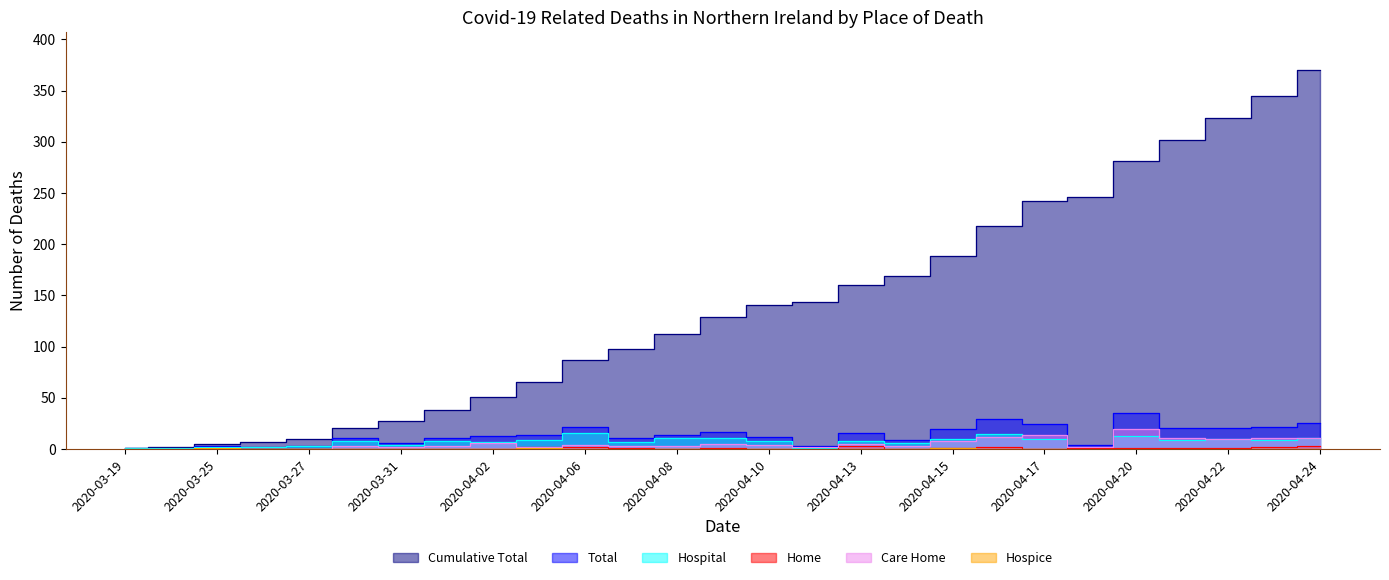

How many data points in Hospice are above 0?

3